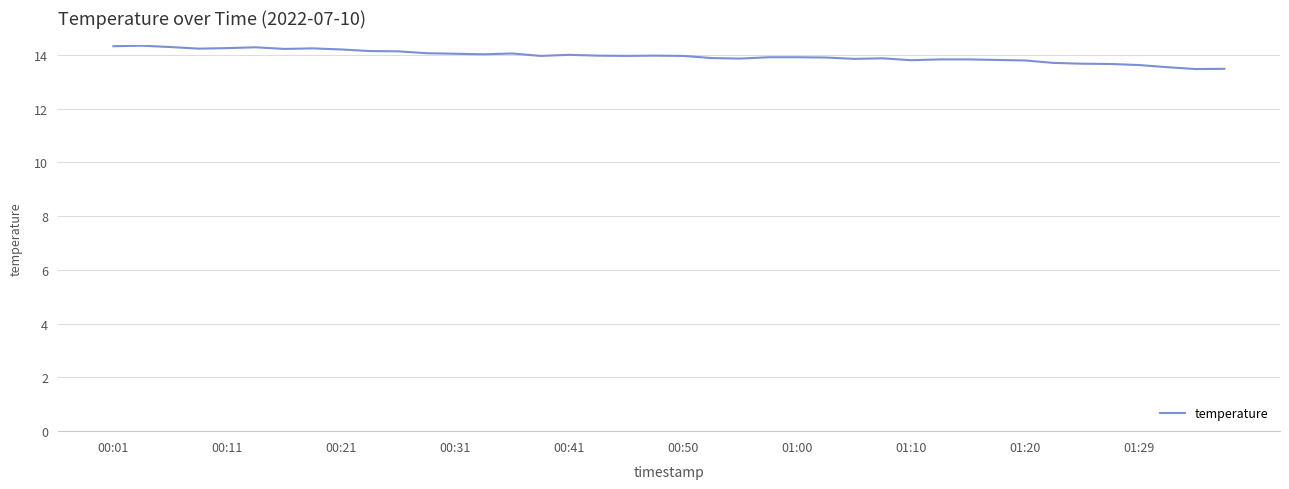

What is the smallest value displayed?

13.5